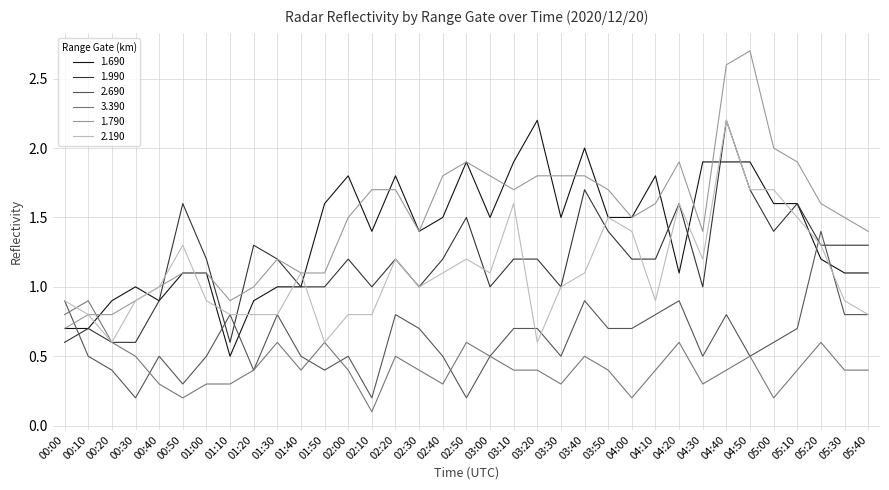

Is this an area chart (filled region under the line)?

No